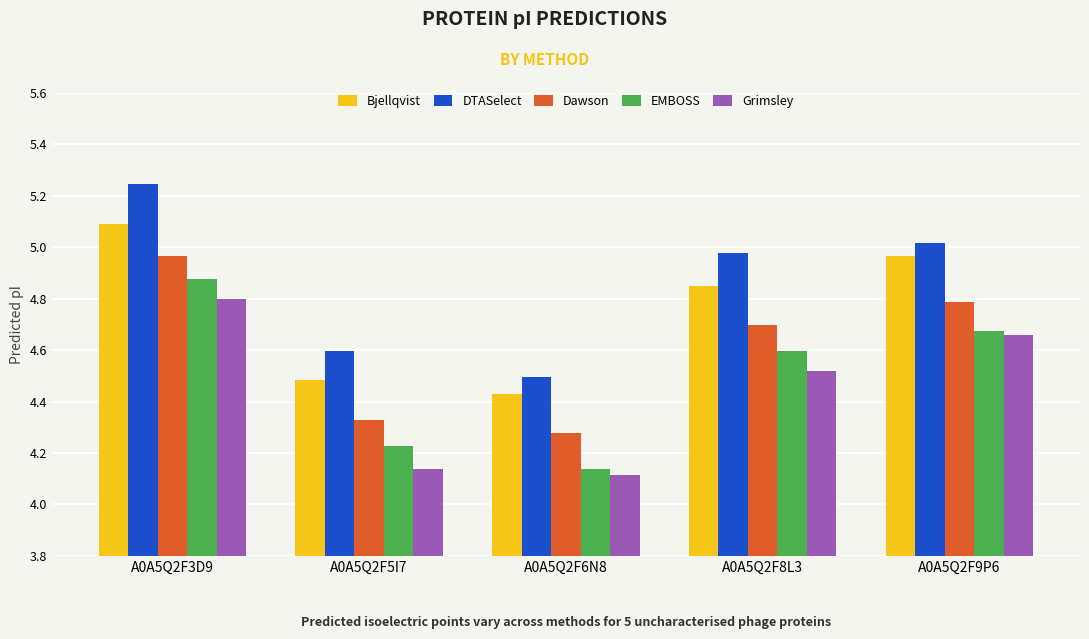

How many bars are there in total?

25